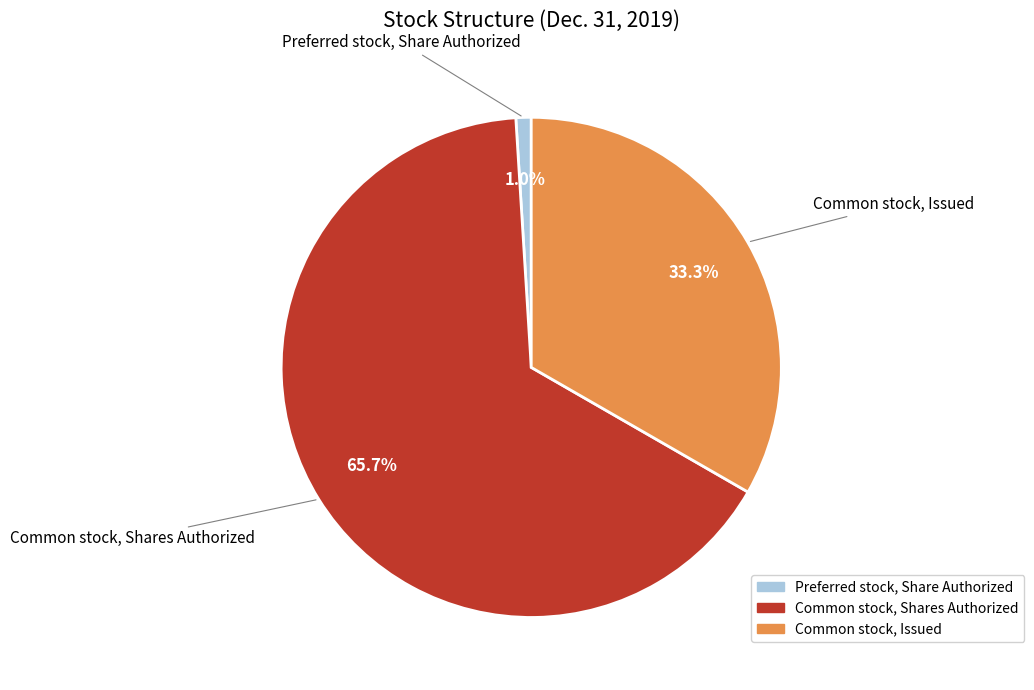

What is the ratio of the value at Common stock, Issued to the value at Common stock, Shares Authorized?

0.5